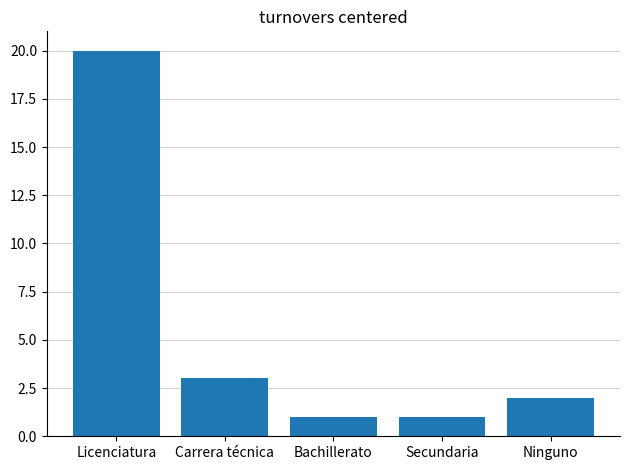

What is the label of the 3rd bar from the left?

Bachillerato